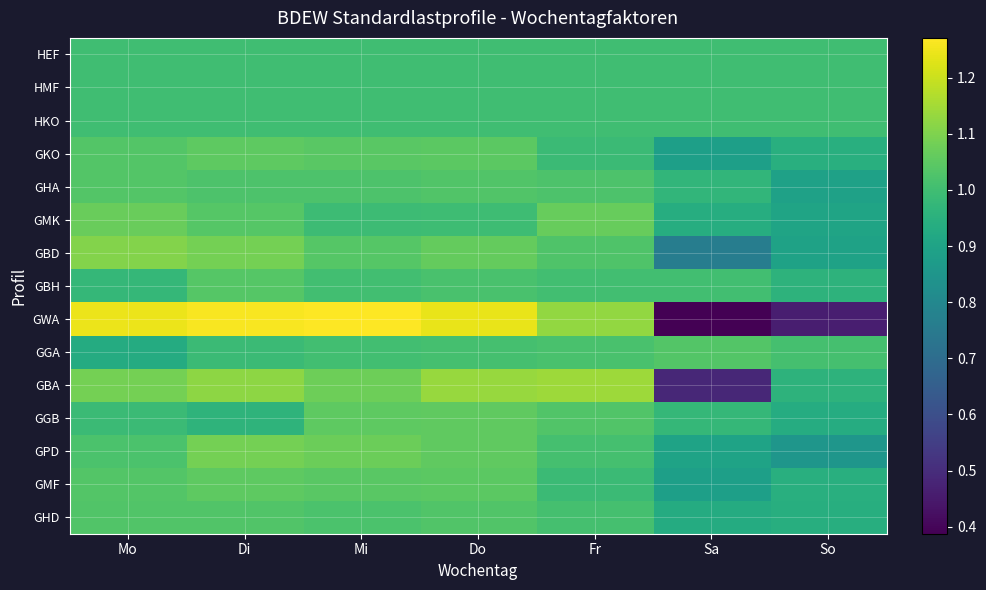

What is the smallest value displayed?

0.4